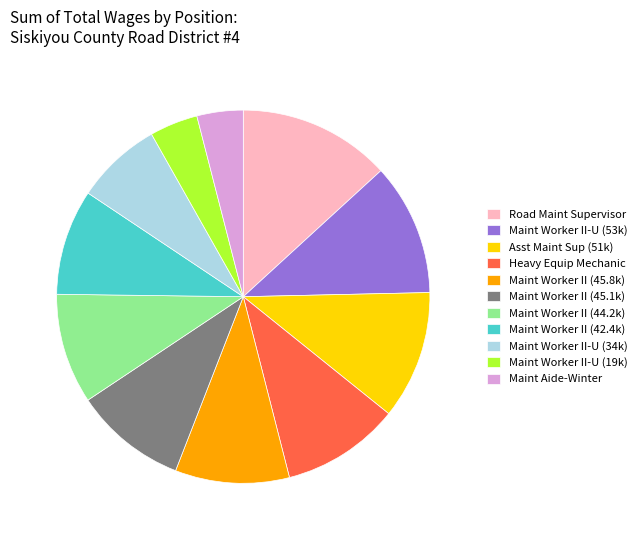

What is the ratio of the value at Maint Worker II-U (19k) to the value at Maint Worker II (45.8k)?

0.4